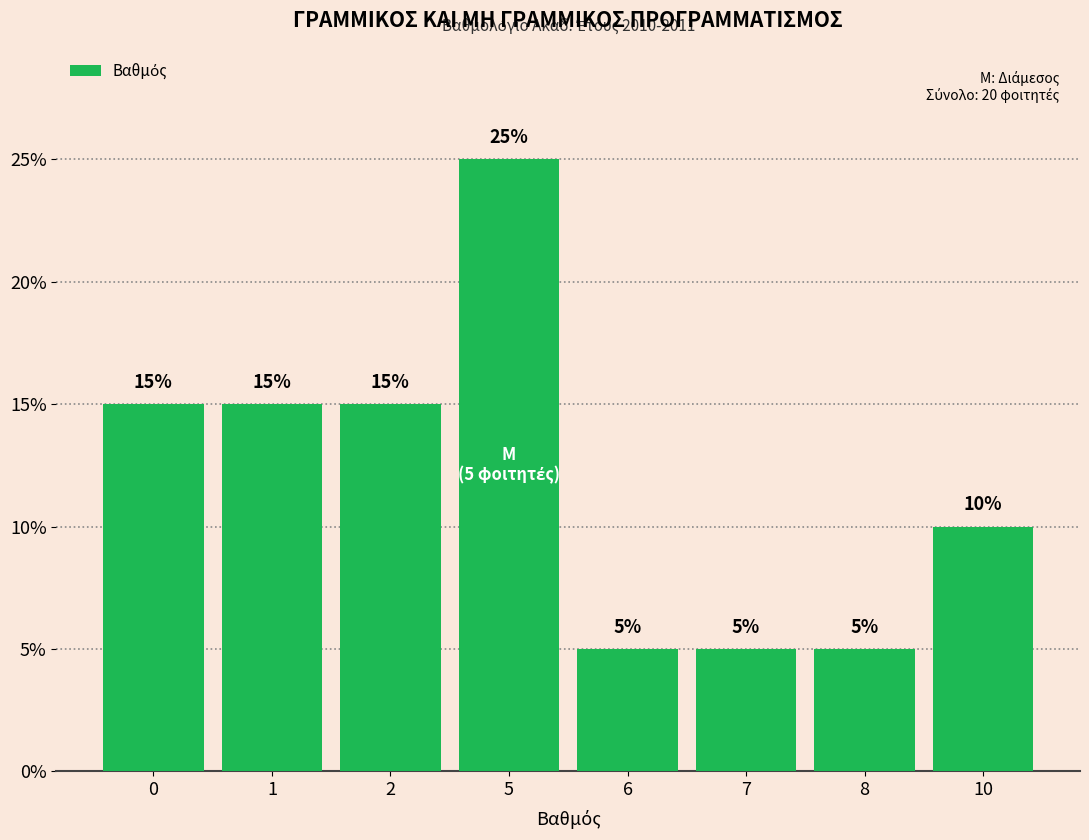

What value does the data have at 5?

25